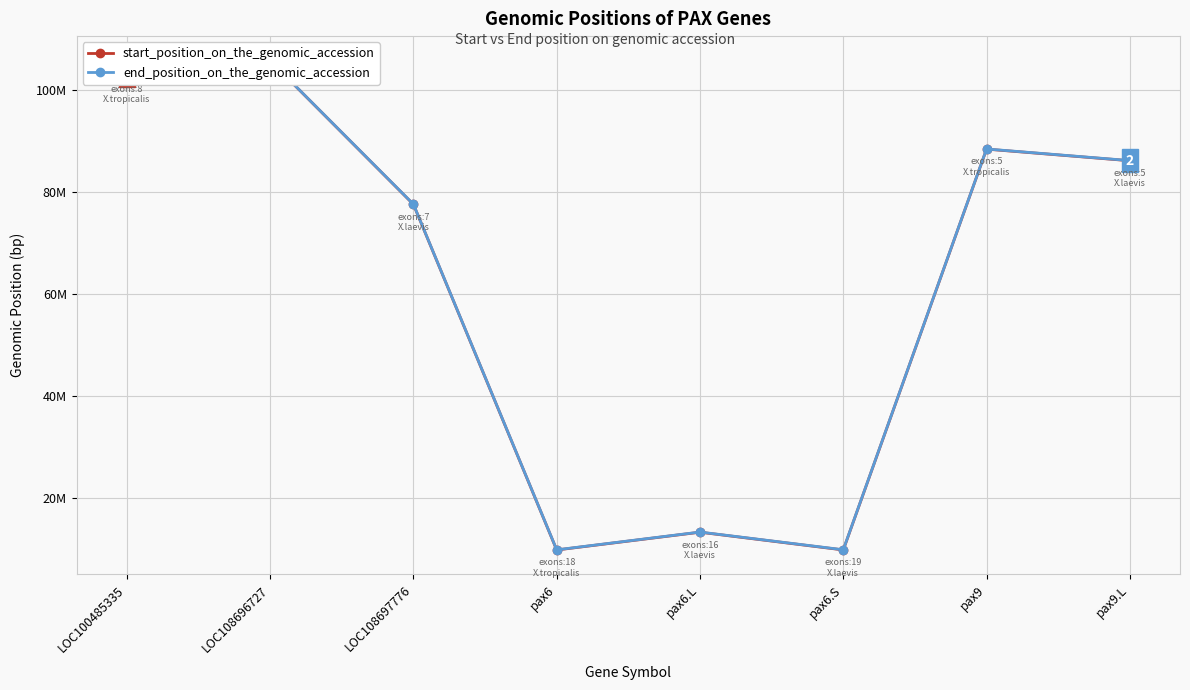

Which has a higher value, pax6.L or pax6?

pax6.L